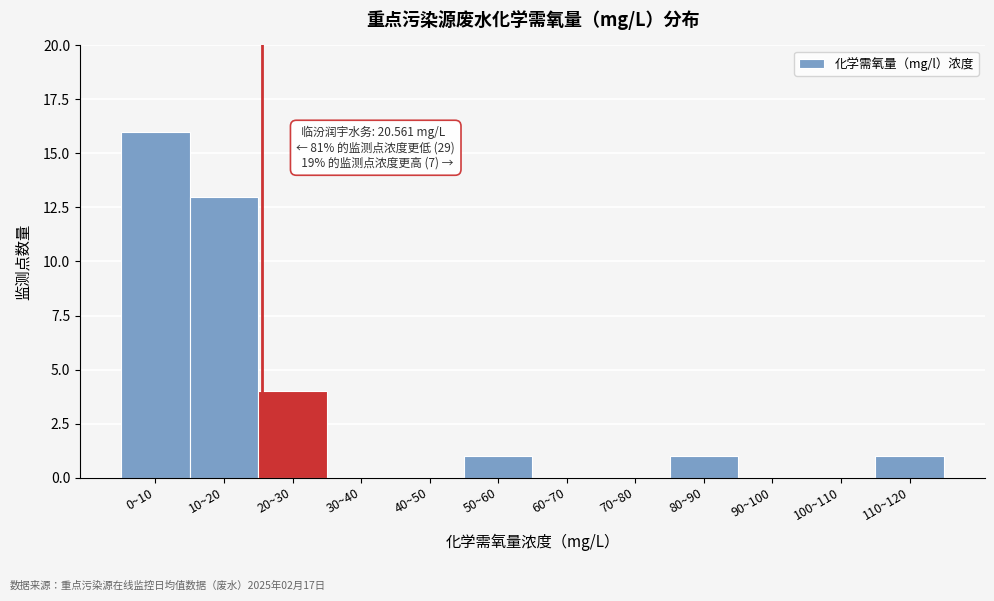

Reading left to right, transcribe all the data shown in this chart.

0~10=16	10~20=13	20~30=4	30~40=0	40~50=0	50~60=1	60~70=0	70~80=0	80~90=1	90~100=0	100~110=0	110~120=1